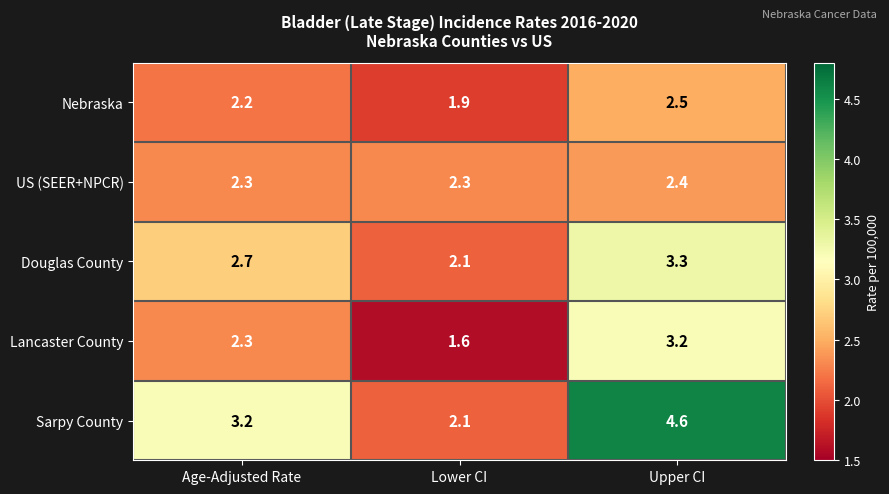

Rank the series by their maximum value, from highest to lowest.

Sarpy County, Douglas County, Lancaster County, Nebraska, US (SEER+NPCR)